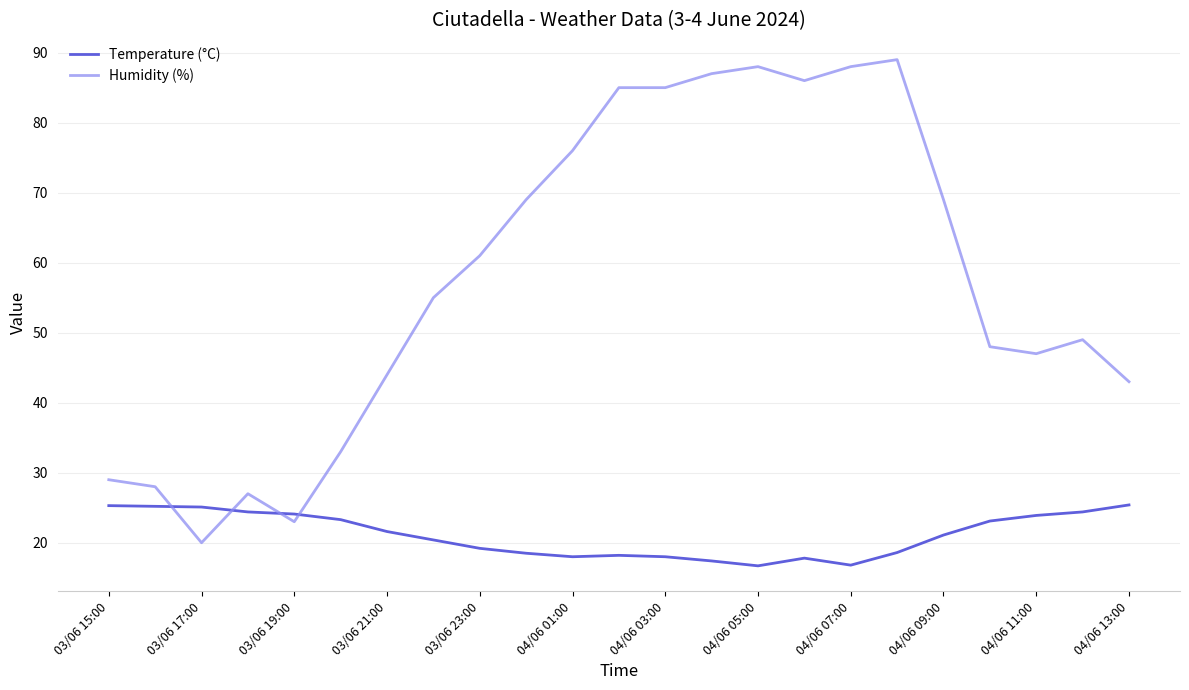

How many lines are shown in the chart?

2